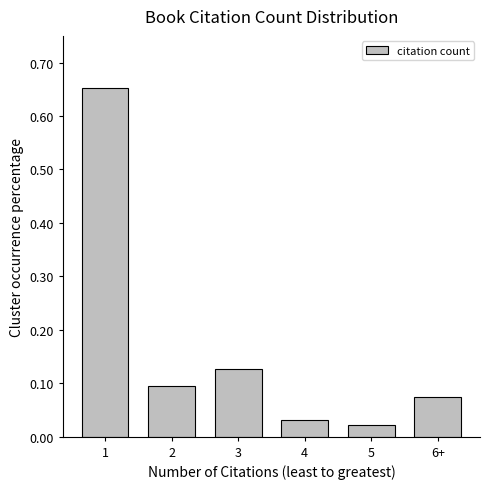

What is the label of the 6th bar from the right?

1